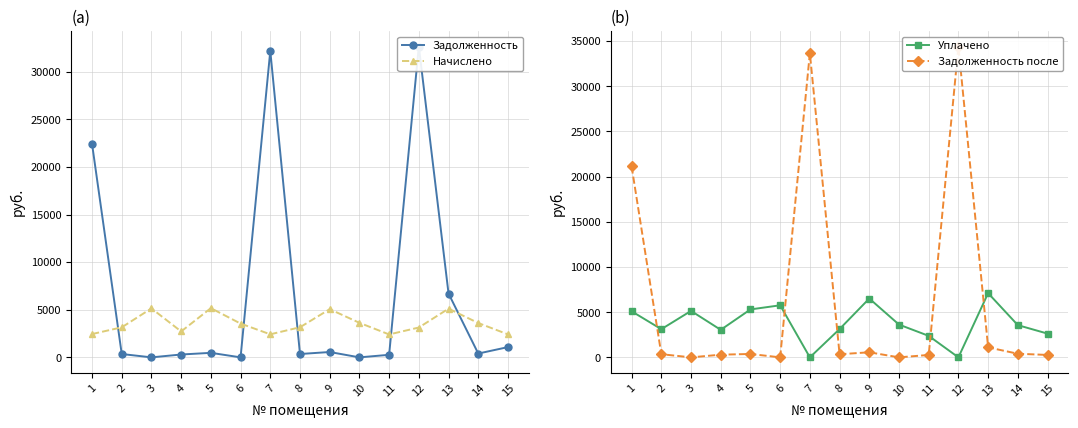

Which label corresponds to the smallest value in the chart?

3